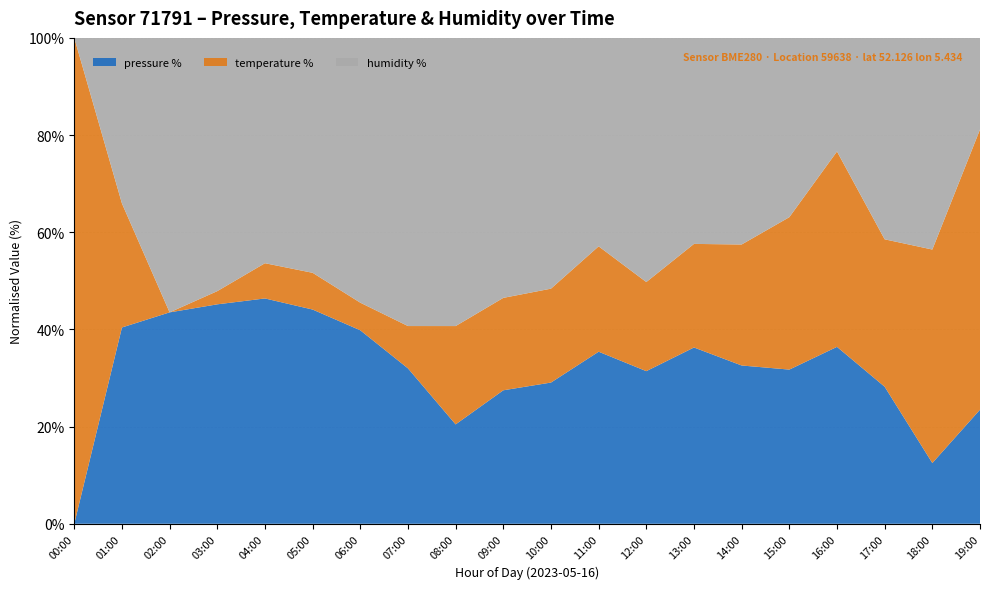

Reading left to right, transcribe all the data shown in this chart.

pressure: 102068.2	102087.5	102091.5	102094.4	102098.4	102095.8	102090.3	102084.5	102078.6	102083.7	102085.2	102086.9	102087.1	102089.2	102084.7	102083.6	102082.5	102083.8	102073.5	102075.9
temperature: 9.4	8.1	7.2	7.4	7.6	7.6	7.5	7.6	8.0	8.0	8.0	8.1	8.0	8.1	8.1	8.3	8.3	8.4	8.5	8.6
humidity: 98.7	99.4	100.0	100.0	100.0	100.0	100.0	100.0	100.0	100.0	100.0	99.7	100.0	99.8	99.6	99.5	99.1	99.7	99.5	99.0